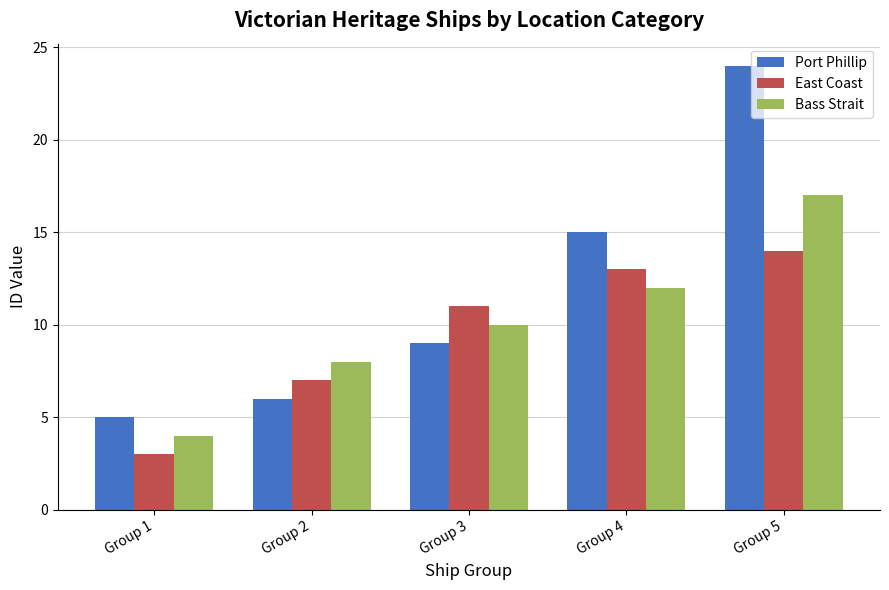

What is the total value across all series at Group 3?

30